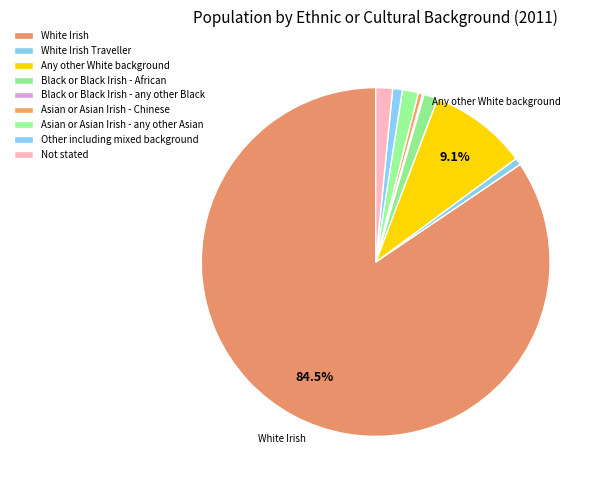

Approximately how many times larger is the value at Any other White background compared to Black or Black Irish - any other Black?

64.7